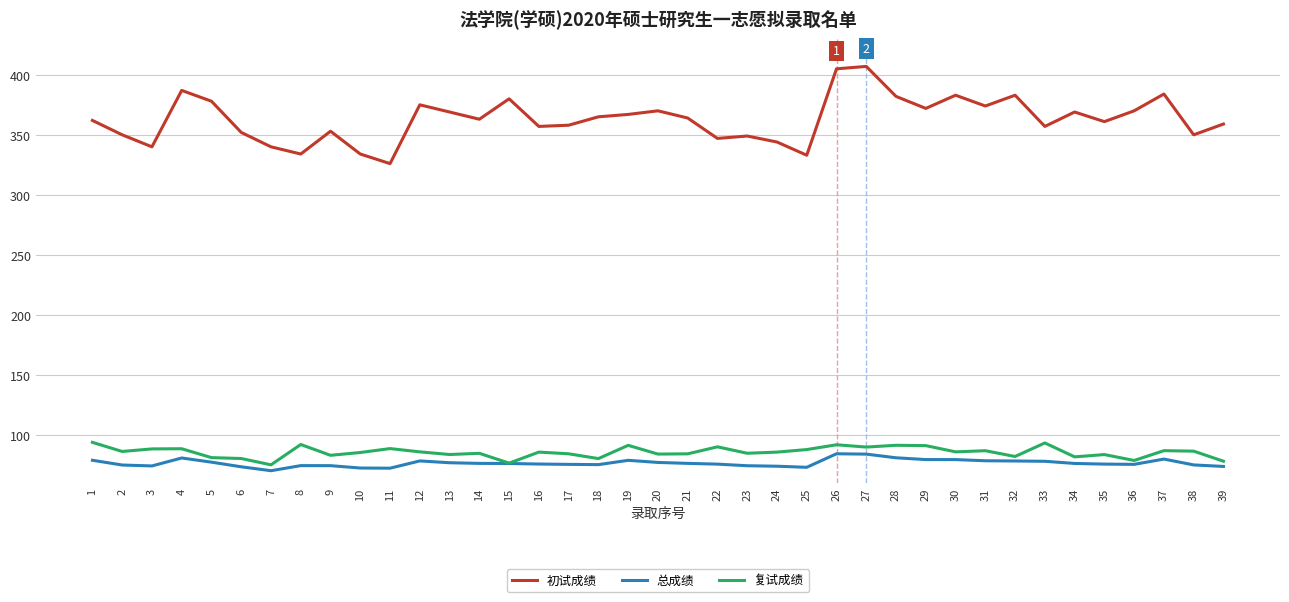

What is the difference between the highest and lowest values at 28?

301.1